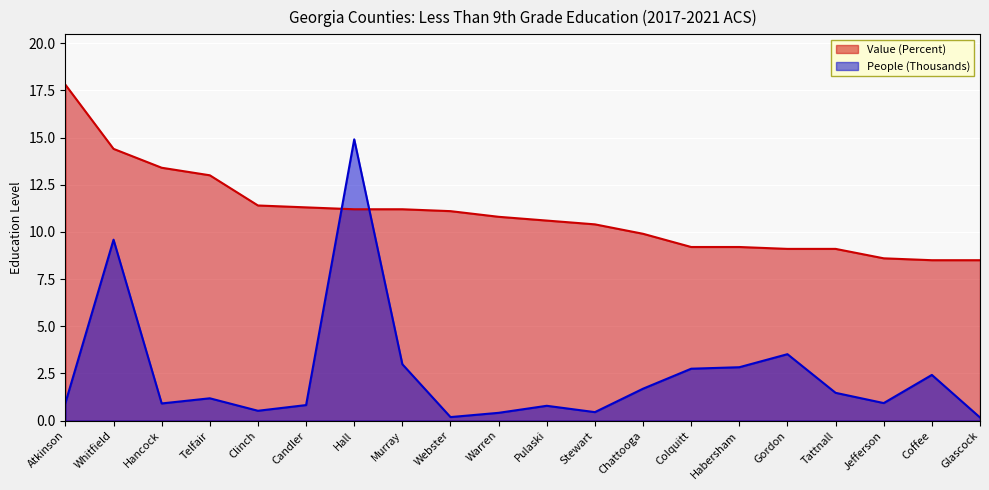

True or false: Value (Percent) and People (Thousands) cross at least once.

True